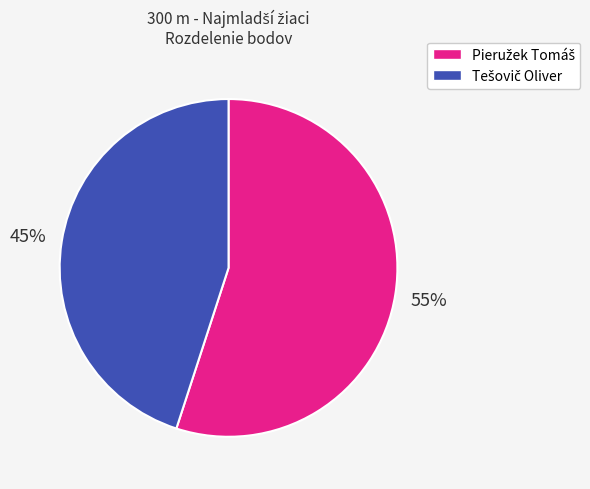

Is there a majority slice in this chart?

Yes